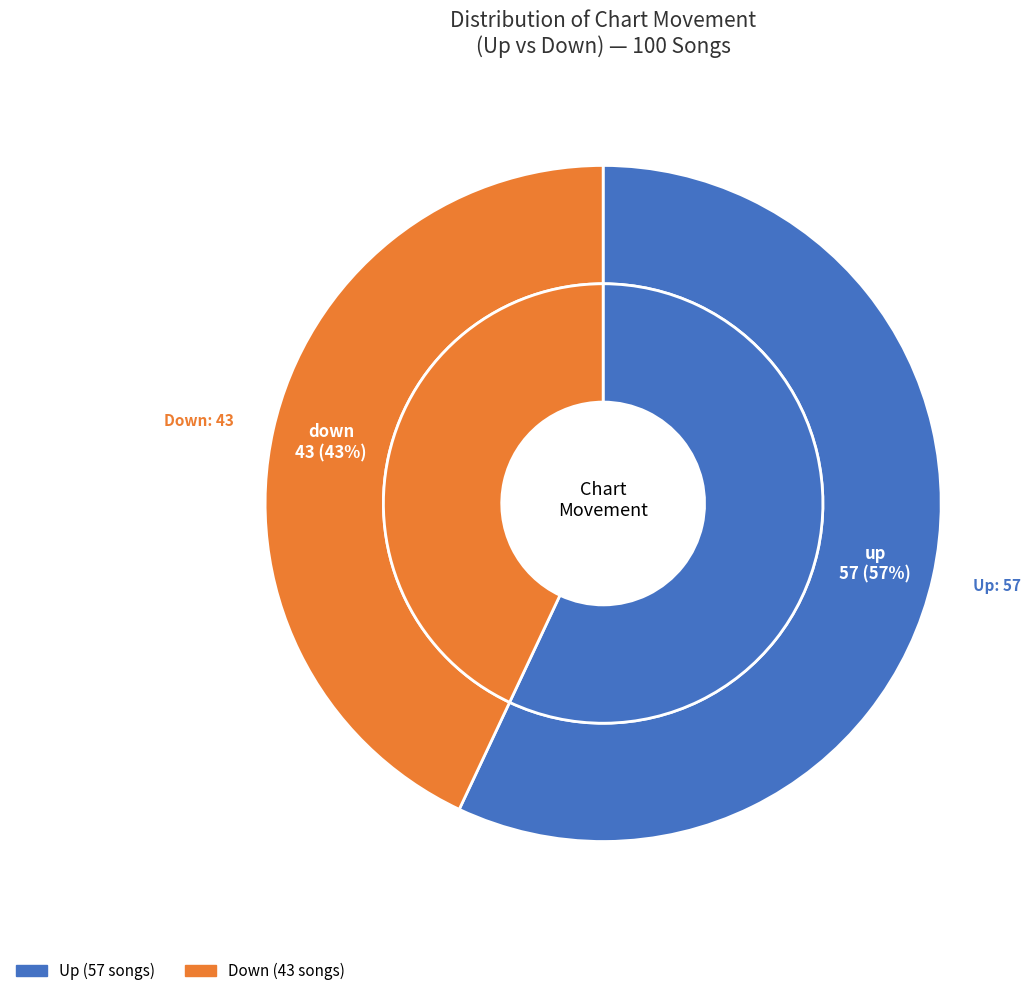

What percentage is the down slice, to the nearest percent?

43%